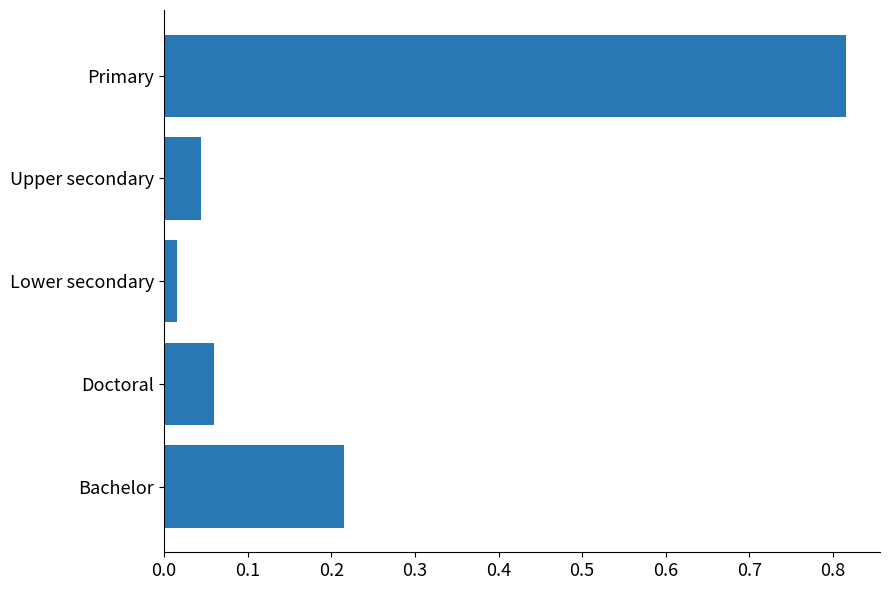

True or false: the data shows 1.1 at Primary.

False